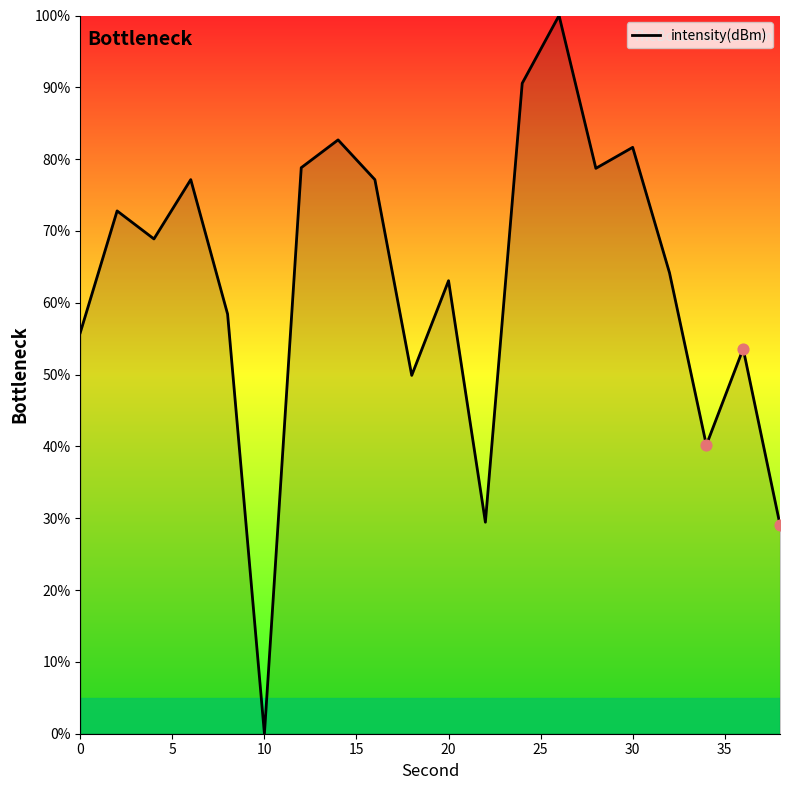

What is the greatest value displayed?

100.0